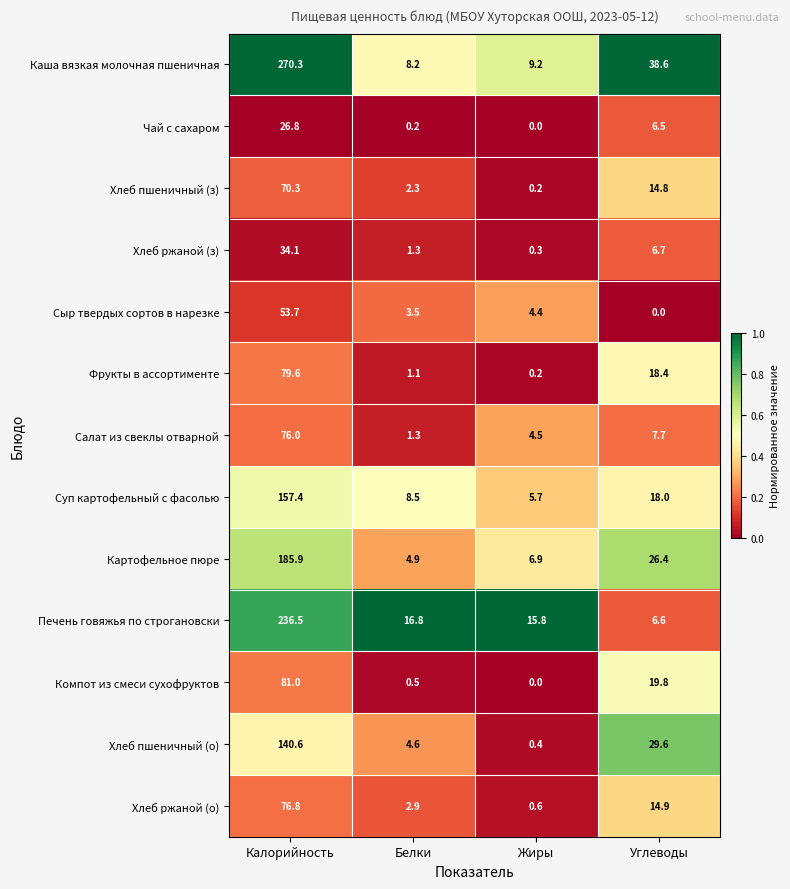

Which series changed the most between Калорийность and Жиры?

Каша вязкая молочная пшеничная